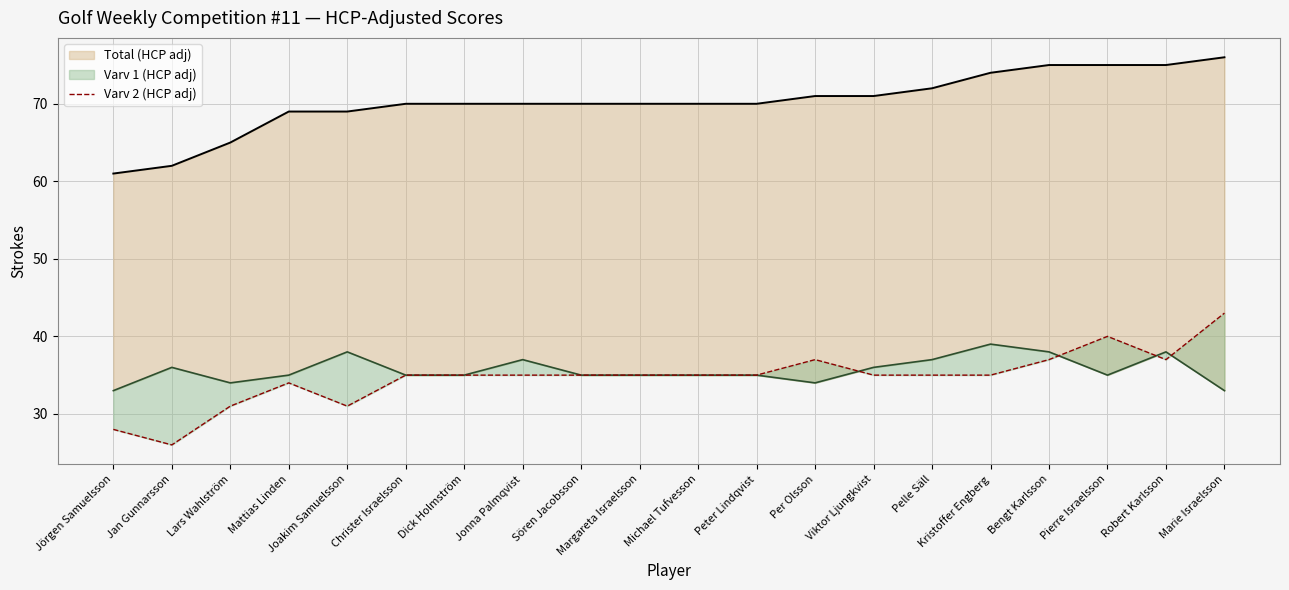

What is the label of the 12th point from the left?

Peter Lindqvist